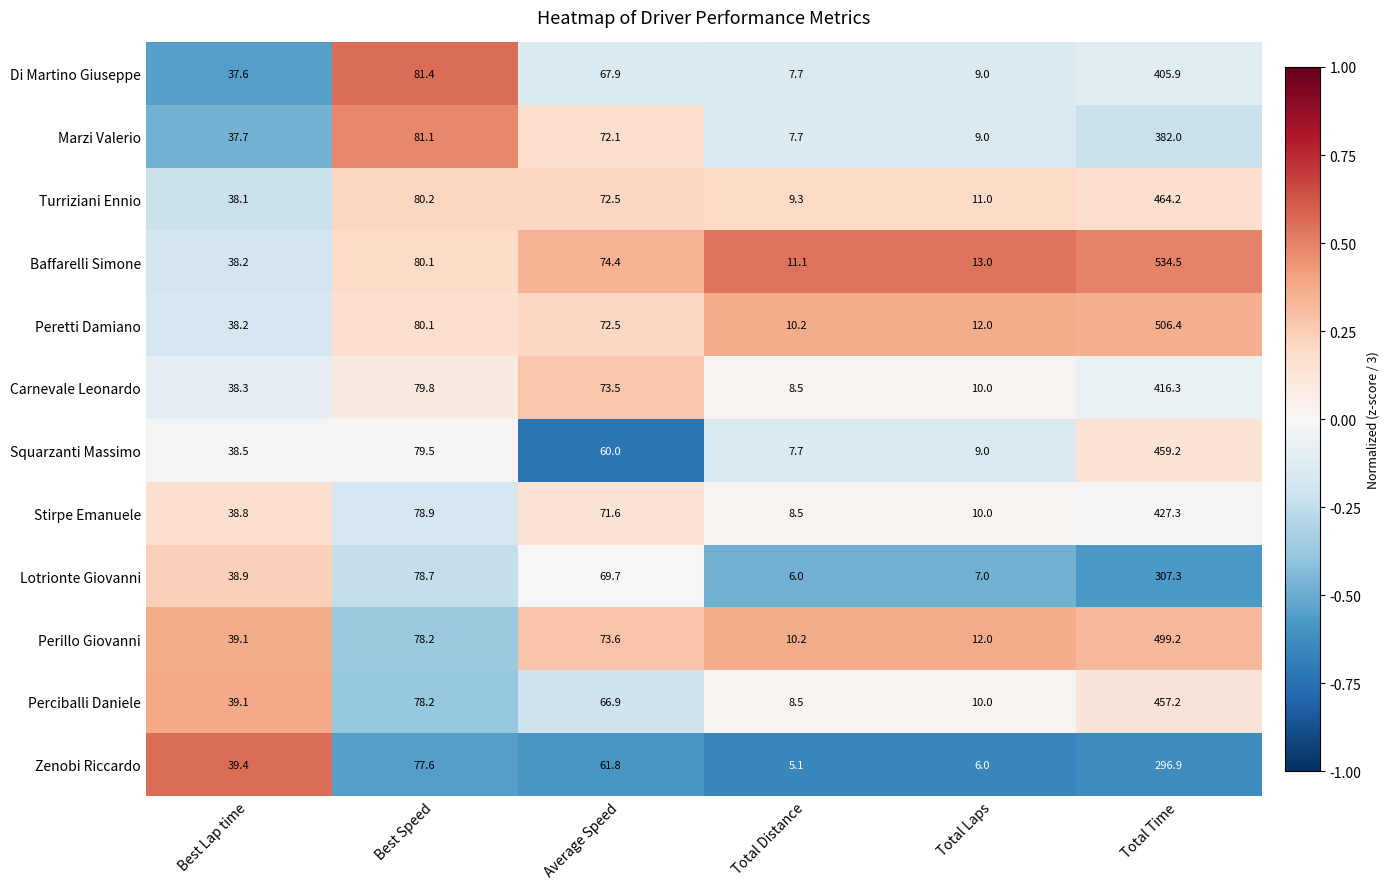

Which category has the highest value across all series?

Total Time